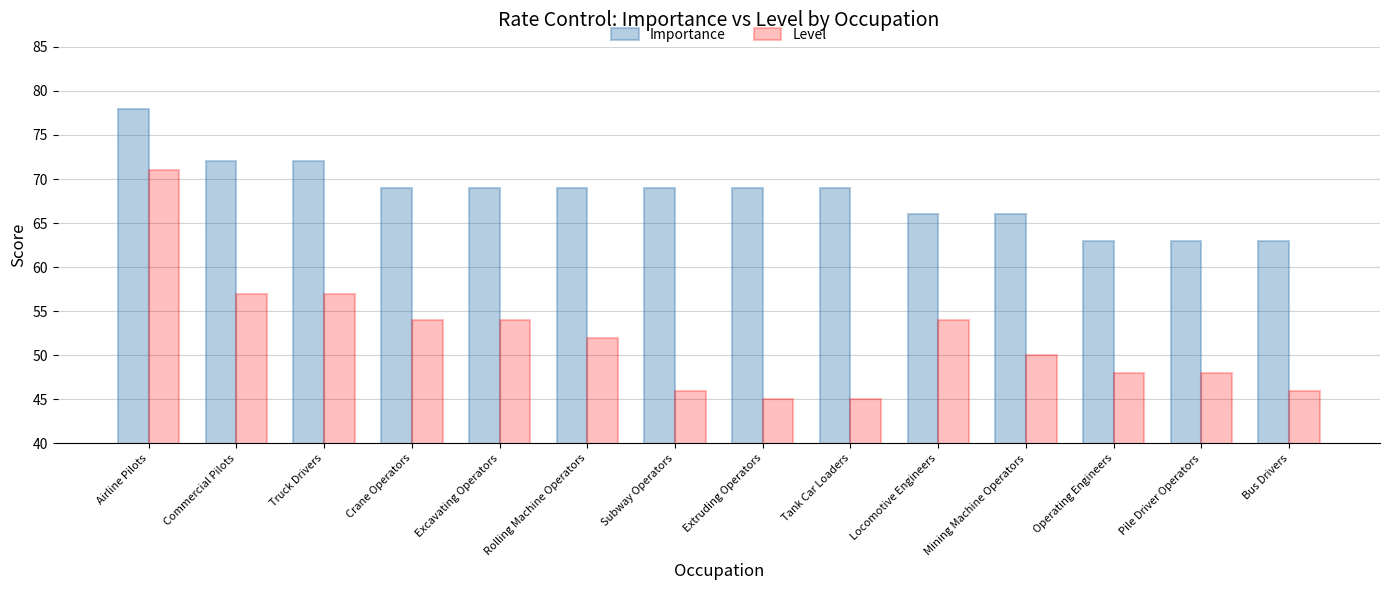

What is the average value of the Level series?

52